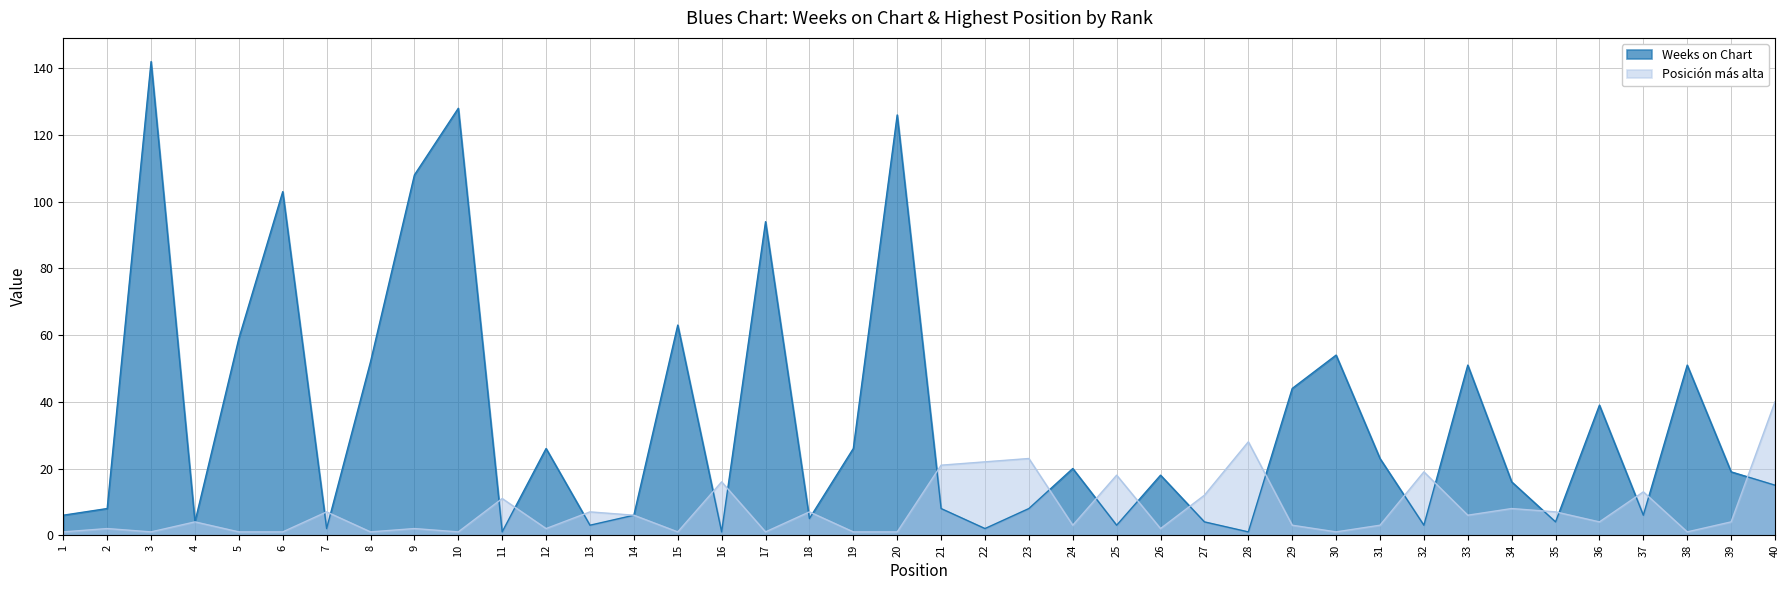

Is the value of Weeks on Chart at 18 greater than the value of Posición más alta at 33?

No